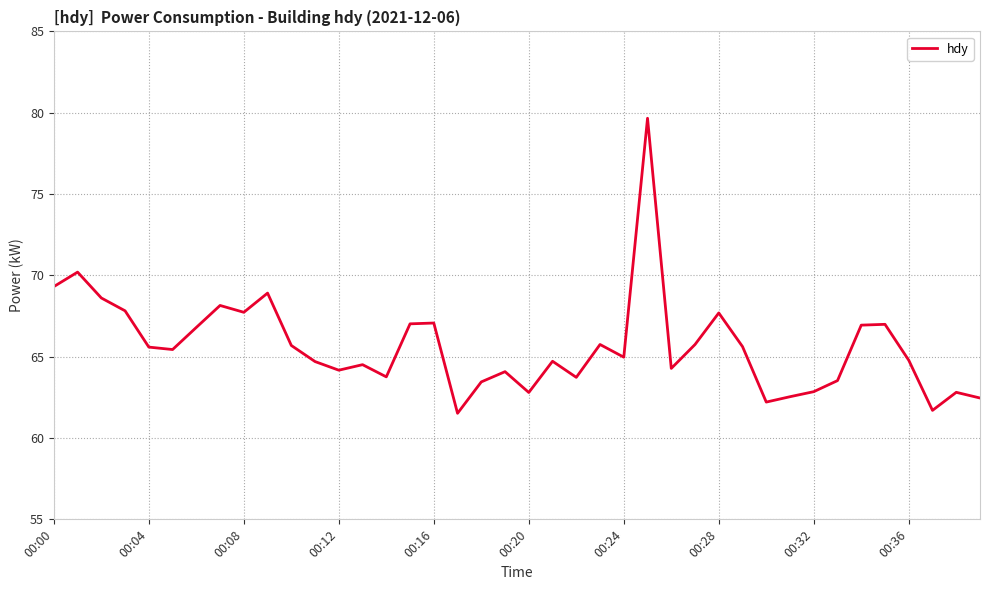

How many lines are shown in the chart?

1